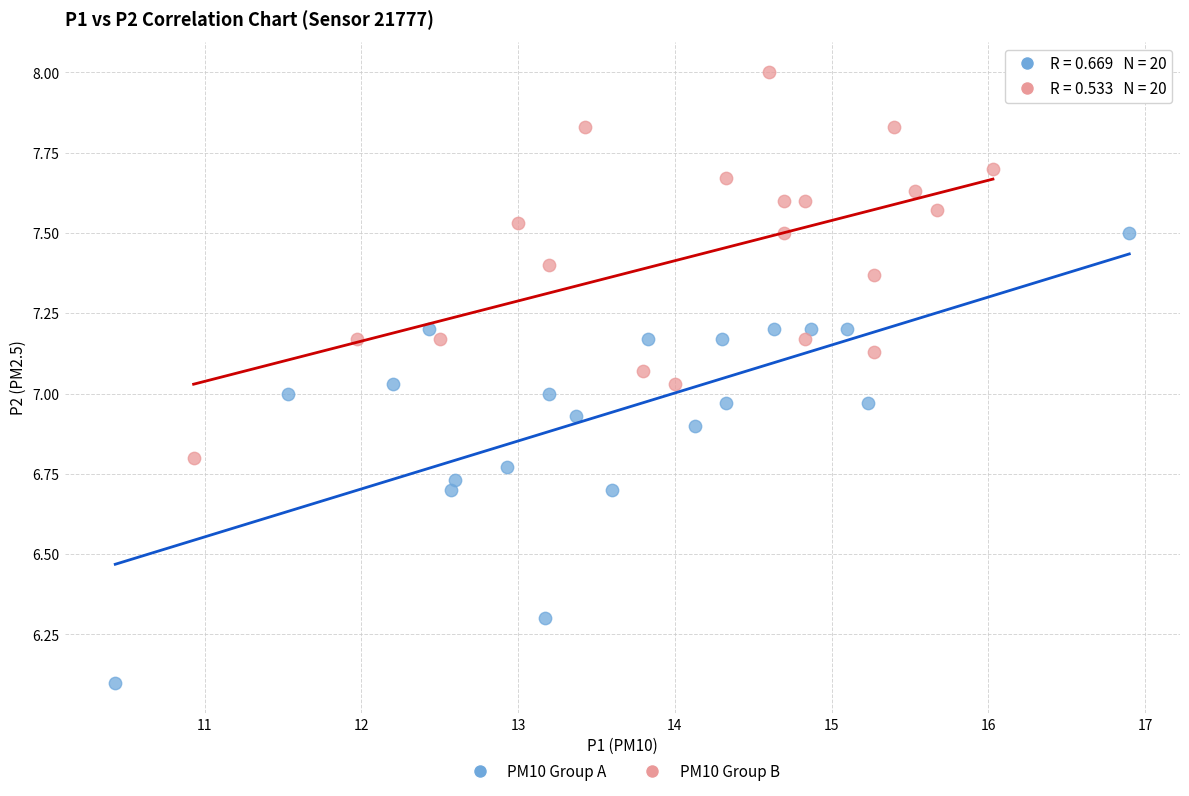

Which series contains the lowest Y value?

PM10 Group A